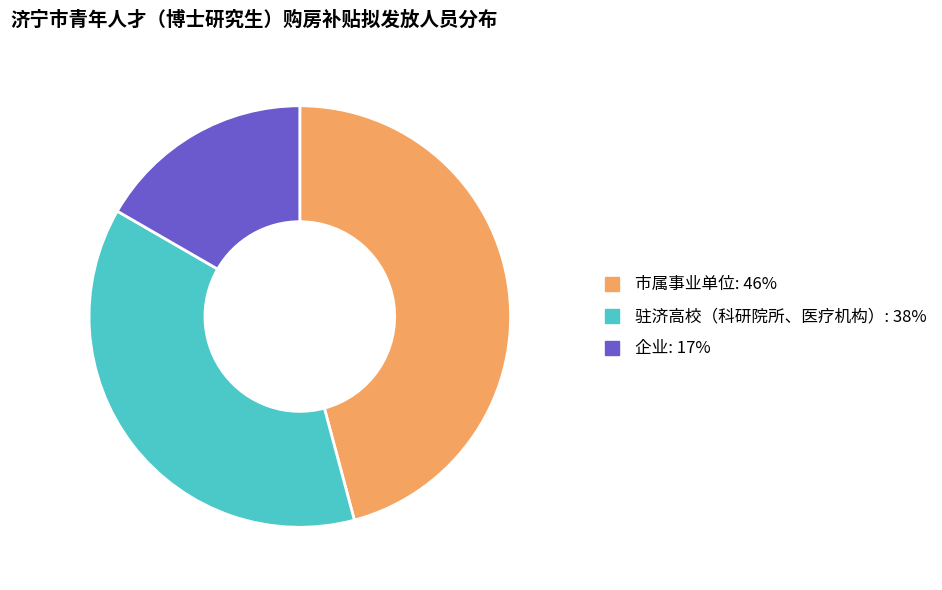

Rank the categories by value from lowest to highest.

企业, 驻济高校（科研院所、医疗机构）, 市属事业单位